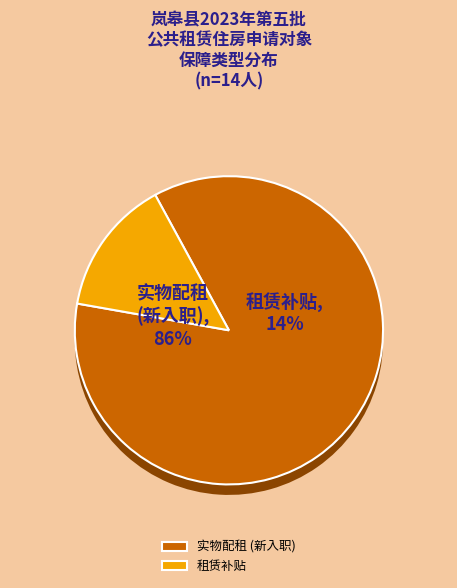

Is there a majority slice in this chart?

Yes